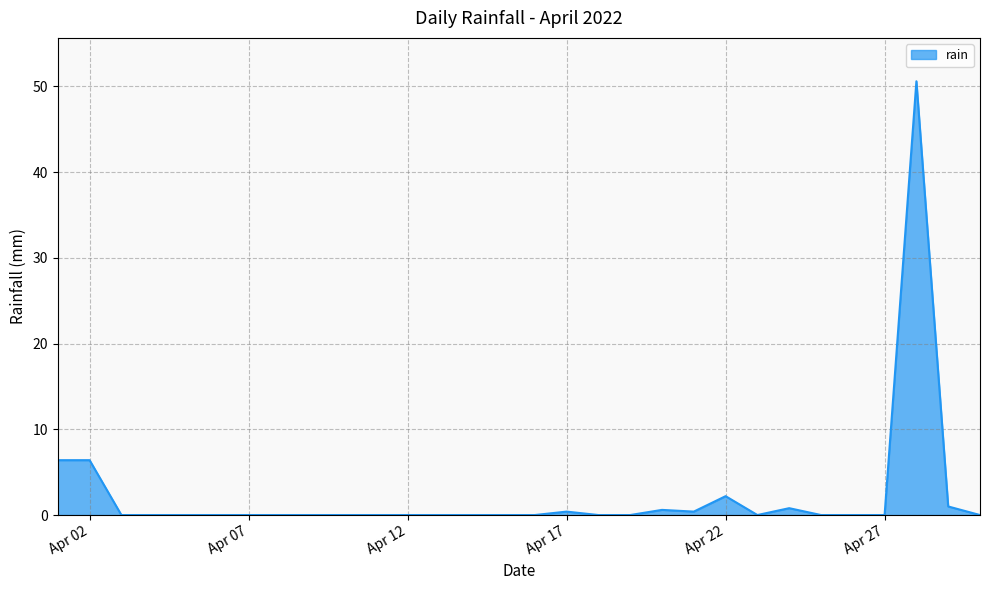

What is the greatest value displayed?

50.6